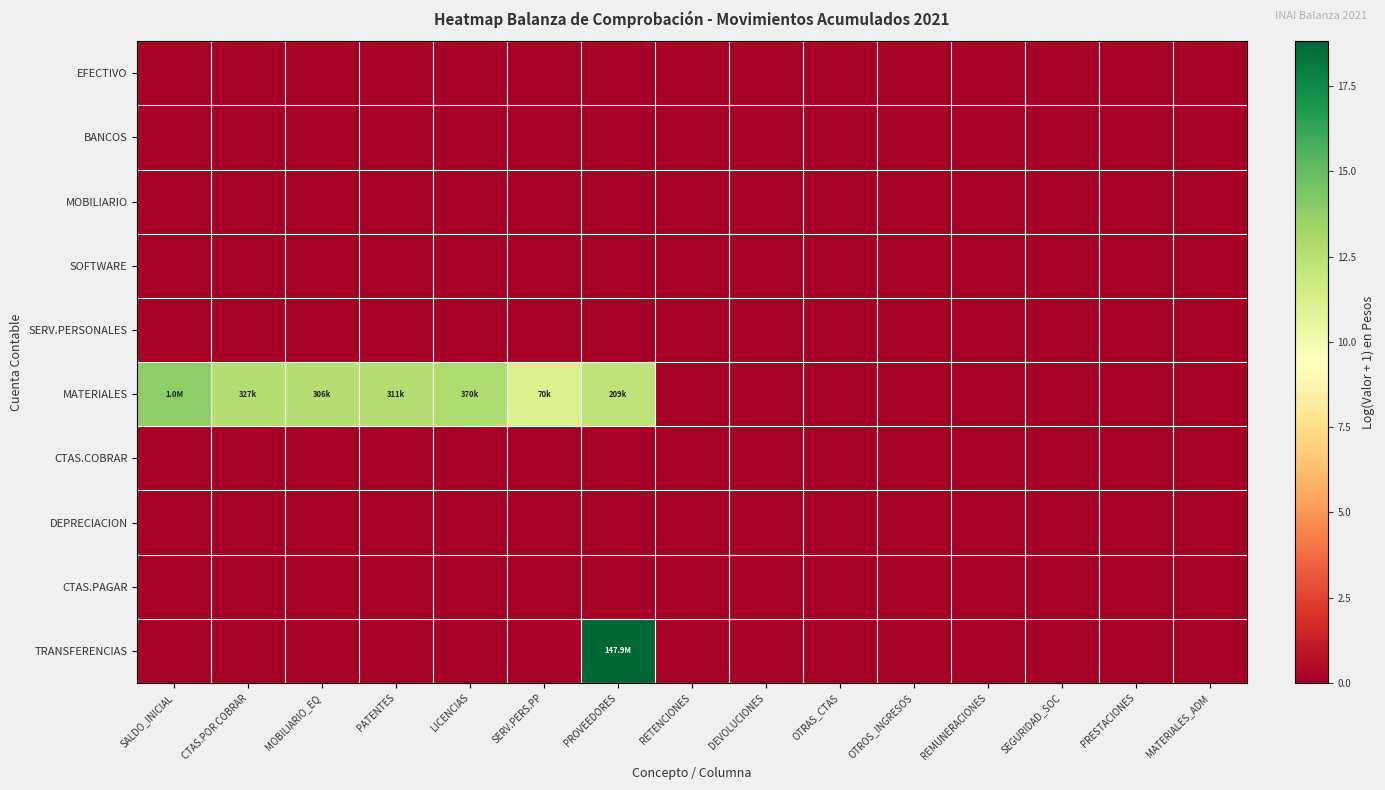

Which has a higher value, PRESTACIONES or PROVEEDORES?

PRESTACIONES